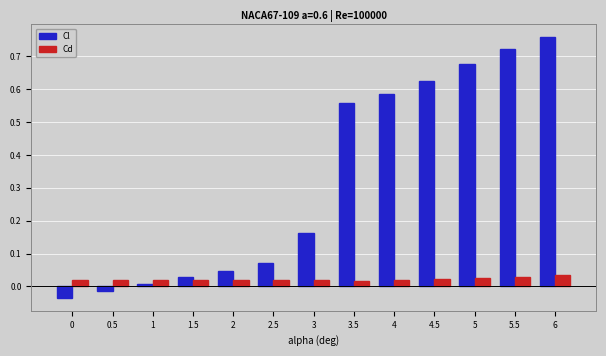

What are all the series names shown in the legend?

Cl, Cd